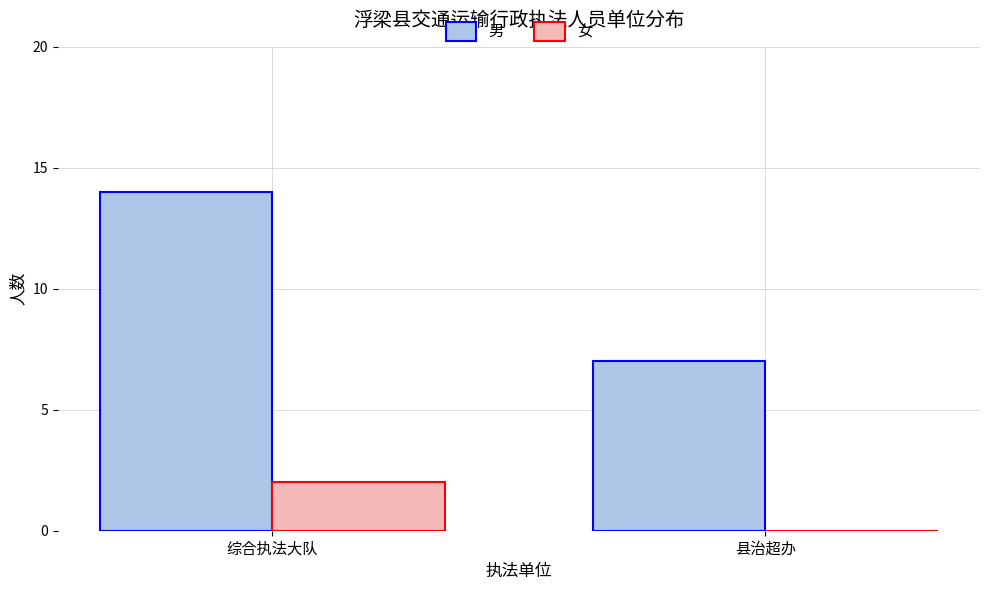

How many 女 values are between 0 and 2?

2